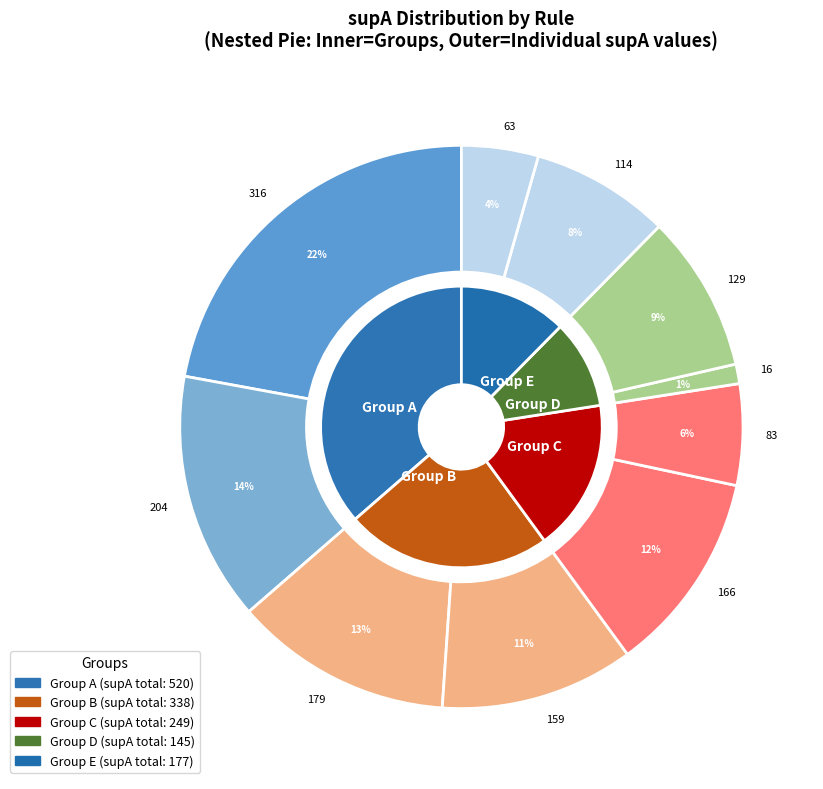

Which slice is the largest?

316